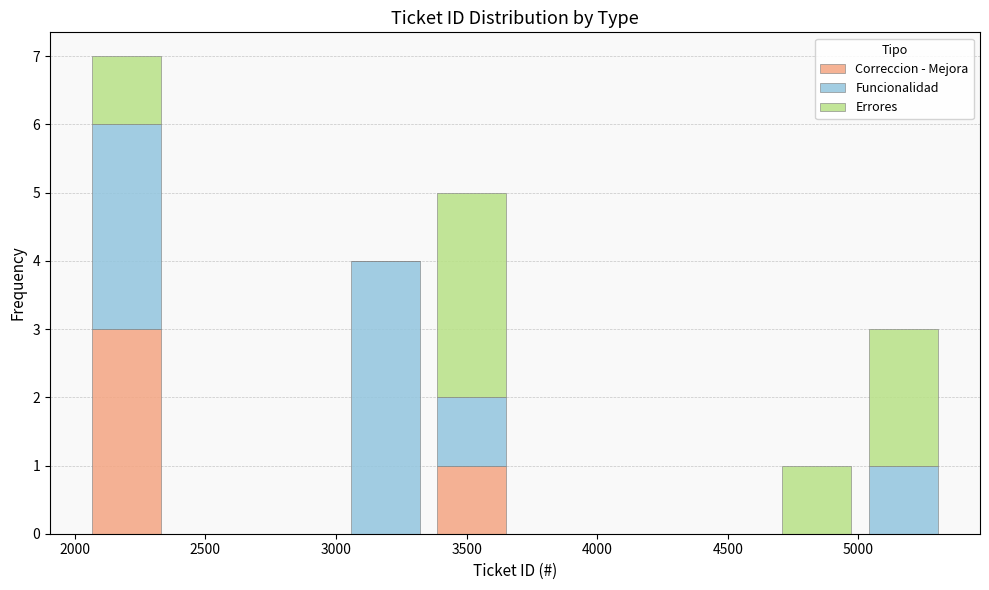

What is the total height of the stacked bar covering 2050 to 2350 on the x-axis? Neither the bar edges nor the heights are printed on the chart, so give them approximately, as read against the axes.

7